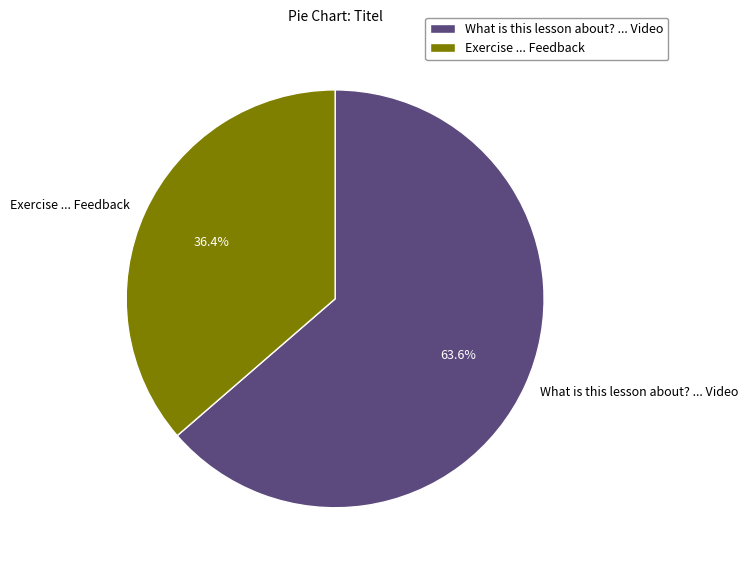

Approximately how many times larger is the value at What is this lesson about? ... Video compared to Exercise ... Feedback?

1.7